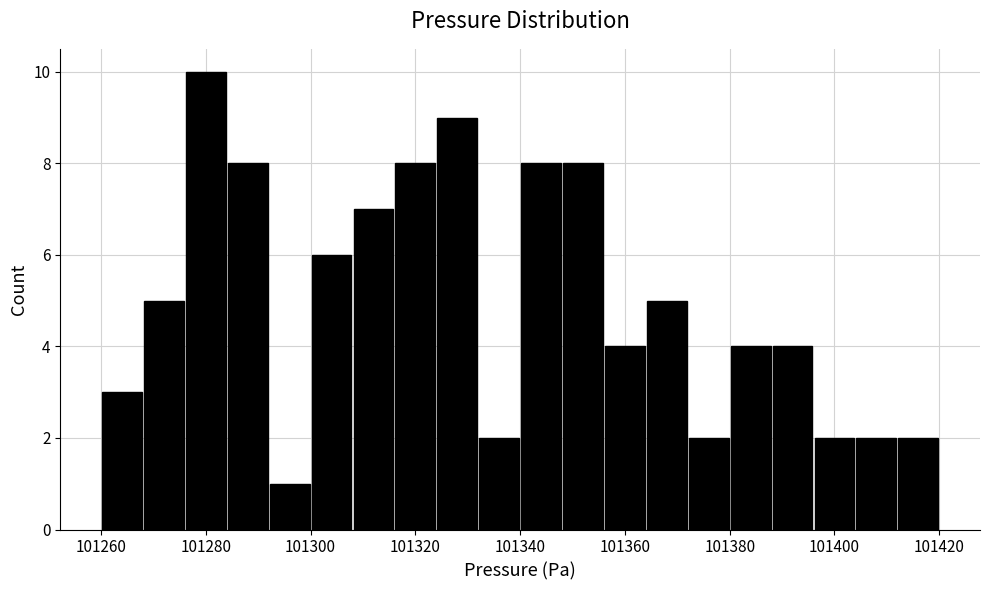

Reading left to right, list every bar in this chart as the range it spans on the x-axis followed by its height. The values are not printed on the chart, so give them approximately, as read against the axis.

101260 to 101268: 3
101268 to 101276: 5
101276 to 101284: 10
101284 to 101292: 8
101292 to 101300: 1
101300 to 101308: 6
101308 to 101316: 7
101316 to 101324: 8
101324 to 101332: 9
101332 to 101340: 2
101340 to 101348: 8
101348 to 101356: 8
101356 to 101364: 4
101364 to 101372: 5
101372 to 101380: 2
101380 to 101388: 4
101388 to 101396: 4
101396 to 101404: 2
101404 to 101412: 2
101412 to 101420: 2